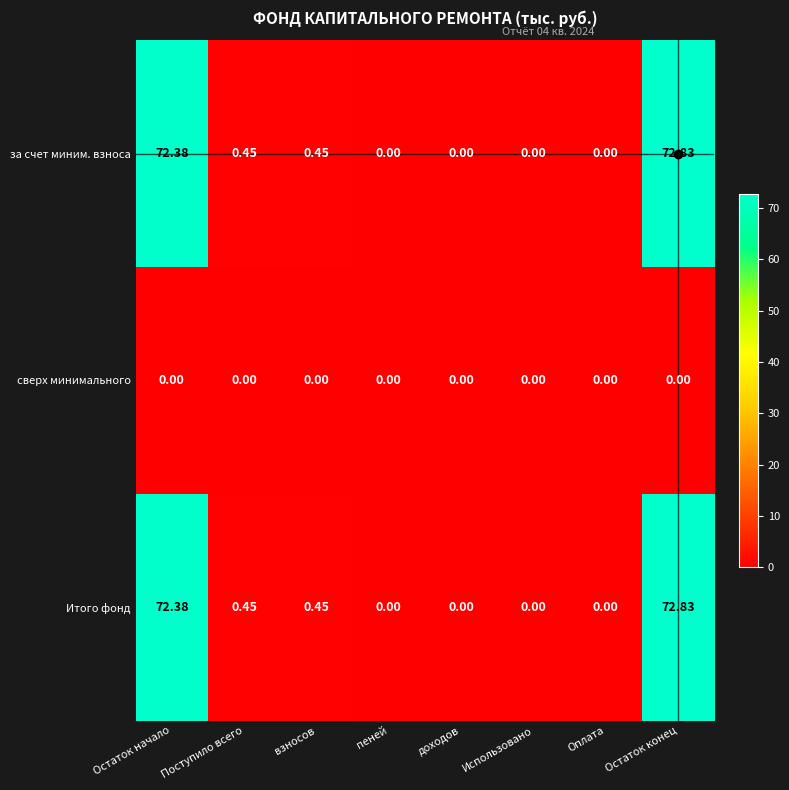

Is the value of Итого фонд at Остаток конец greater than the value of за счет миним. взноса at Использовано?

Yes